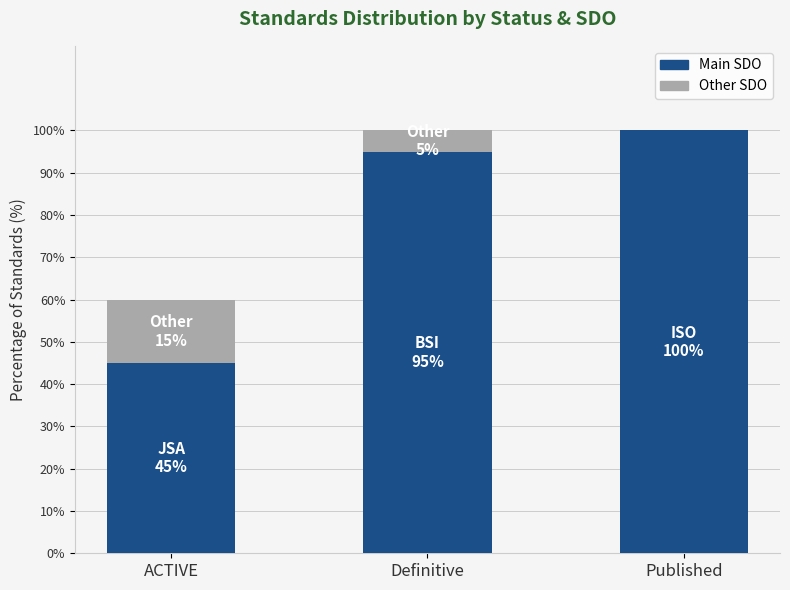

What is the total value across all series at ACTIVE?

60